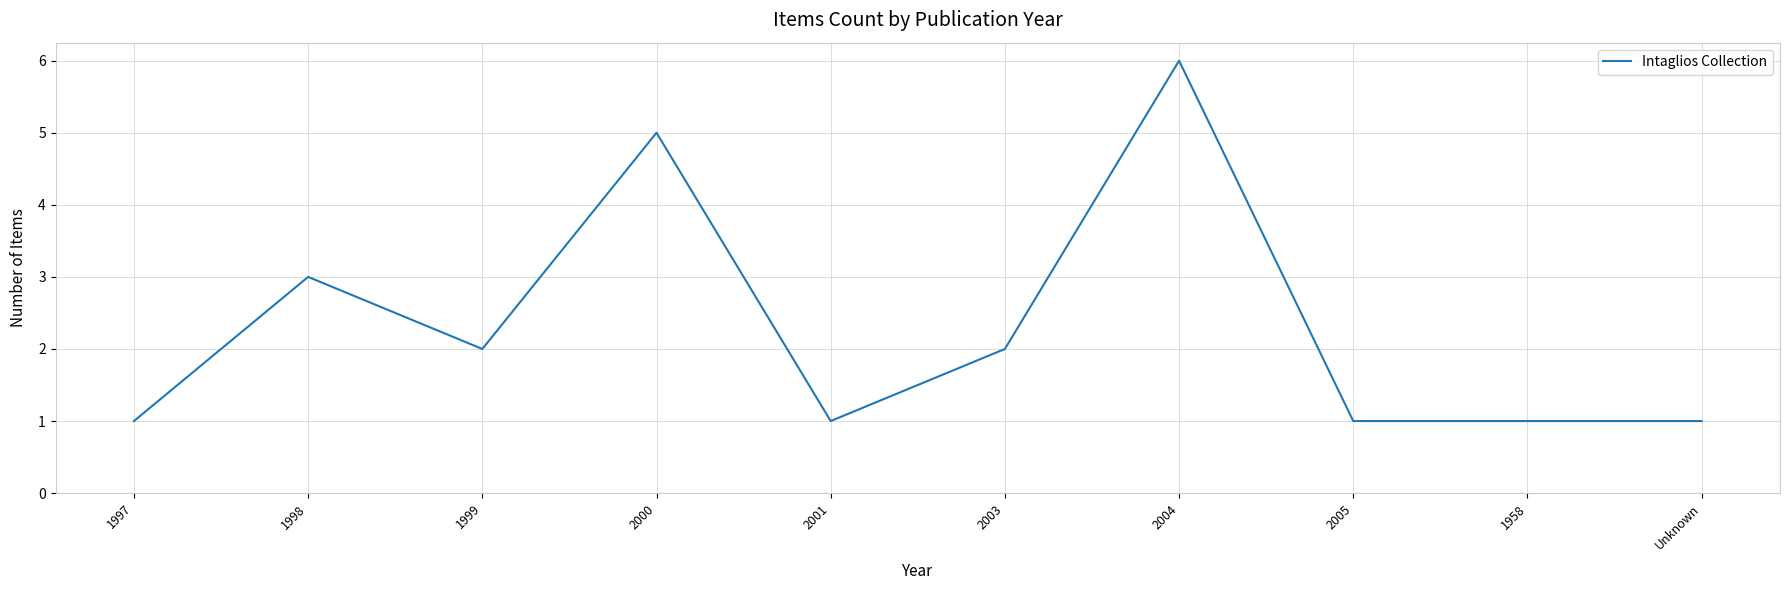

True or false: there are more than 2 points higher than both neighbors.

True